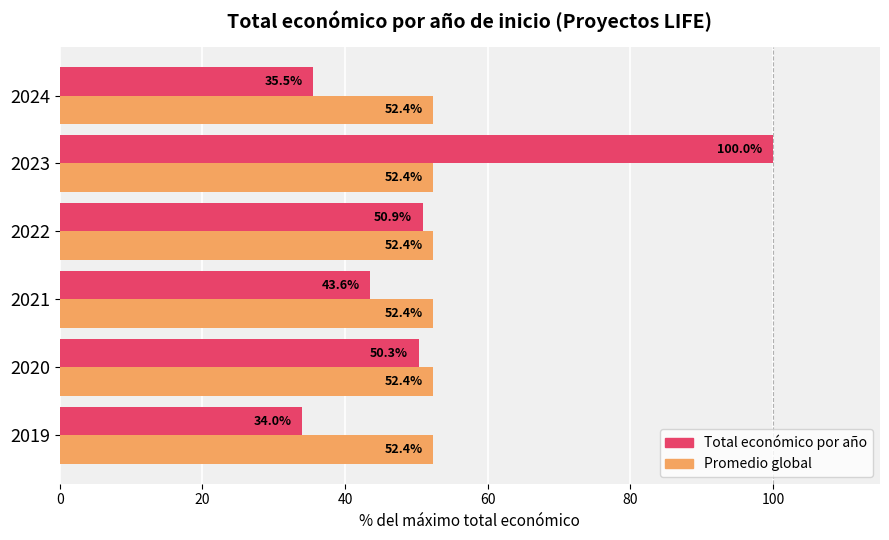

What is the total value across all series at 2024?

87.9